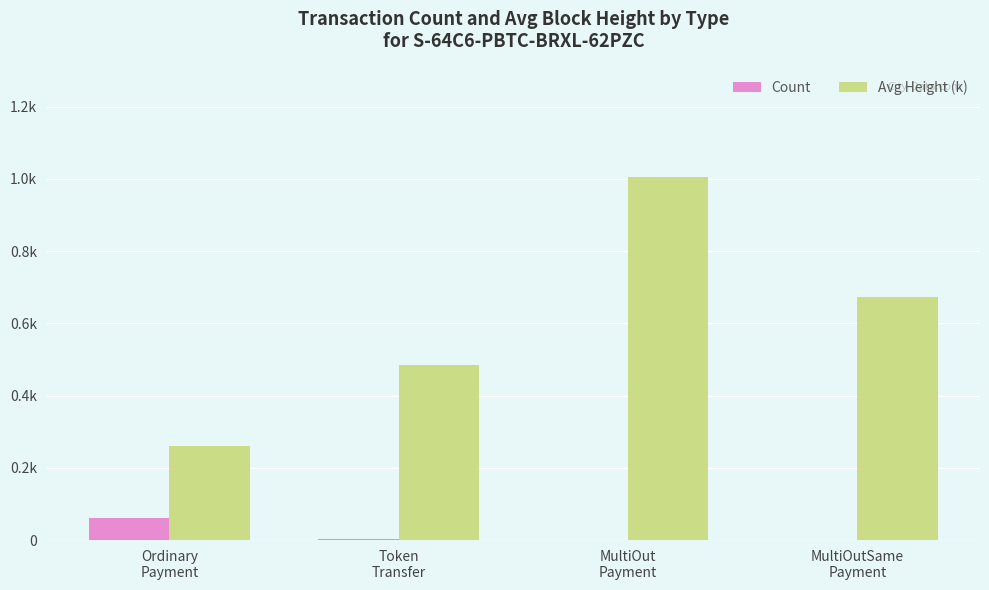

What is the value of the Count bar at the 1st from the left?

62.0